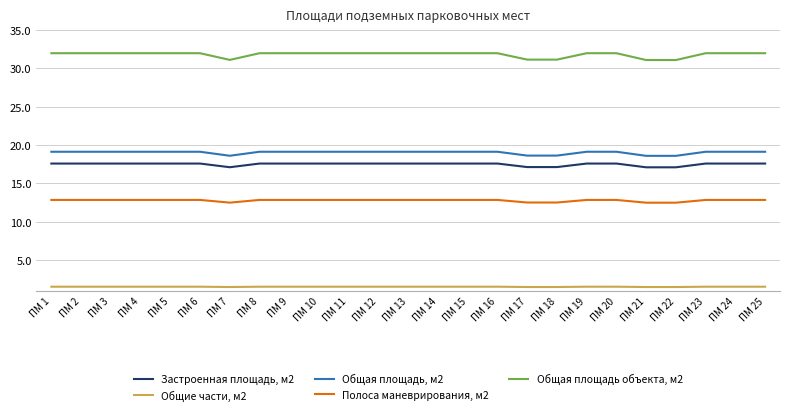

What is the total value across all series at ПМ 14?

83.1